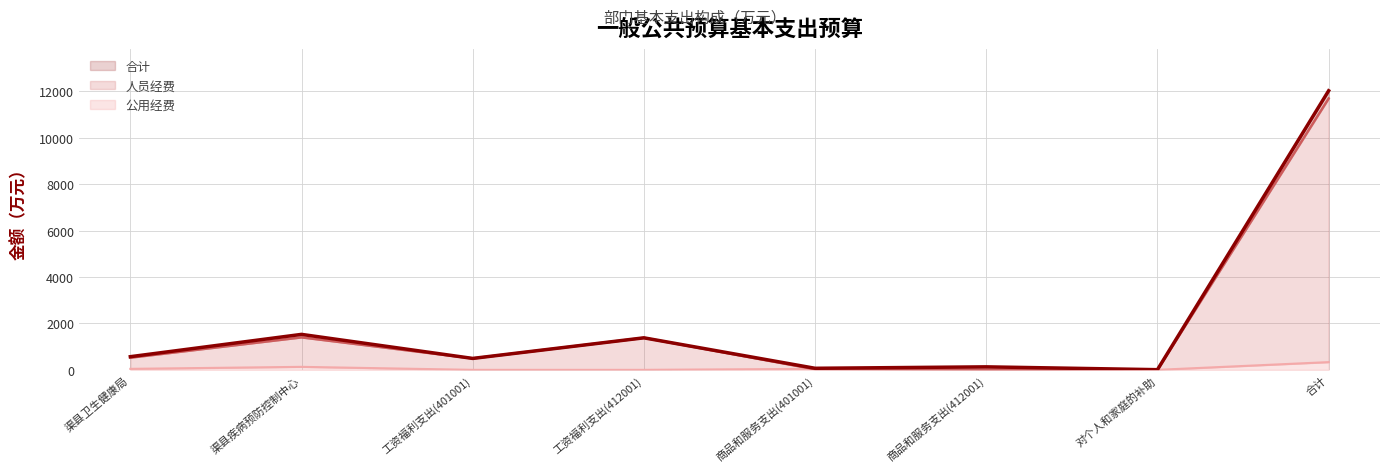

Is the value of 人员经费 at 工资福利支出(412001) greater than the value of 合计 at 商品和服务支出(401001)?

Yes